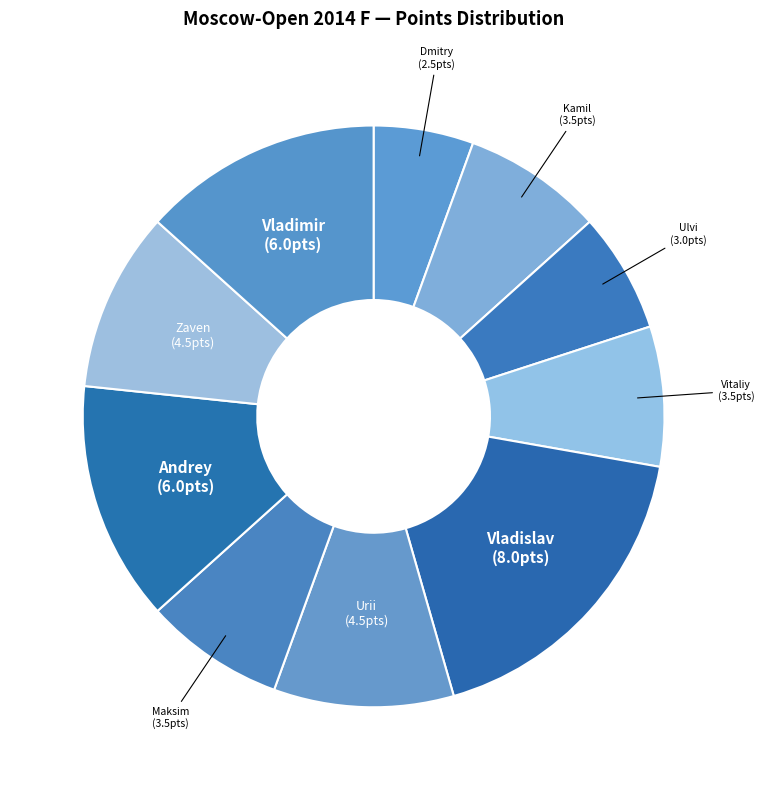

How many segments does this pie chart have?

10